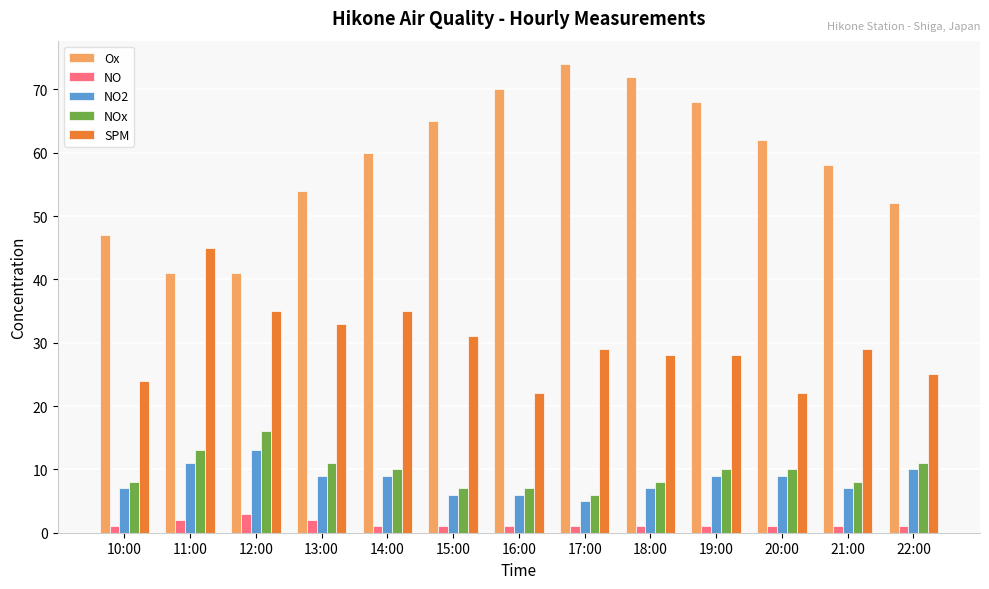

Reading right to left, extract all data points from this chart.

Ox: 22:00=52	21:00=58	20:00=62	19:00=68	18:00=72	17:00=74	16:00=70	15:00=65	14:00=60	13:00=54	12:00=41	11:00=41	10:00=47
NO: 22:00=1	21:00=1	20:00=1	19:00=1	18:00=1	17:00=1	16:00=1	15:00=1	14:00=1	13:00=2	12:00=3	11:00=2	10:00=1
NO2: 22:00=10	21:00=7	20:00=9	19:00=9	18:00=7	17:00=5	16:00=6	15:00=6	14:00=9	13:00=9	12:00=13	11:00=11	10:00=7
NOx: 22:00=11	21:00=8	20:00=10	19:00=10	18:00=8	17:00=6	16:00=7	15:00=7	14:00=10	13:00=11	12:00=16	11:00=13	10:00=8
SPM: 22:00=25	21:00=29	20:00=22	19:00=28	18:00=28	17:00=29	16:00=22	15:00=31	14:00=35	13:00=33	12:00=35	11:00=45	10:00=24